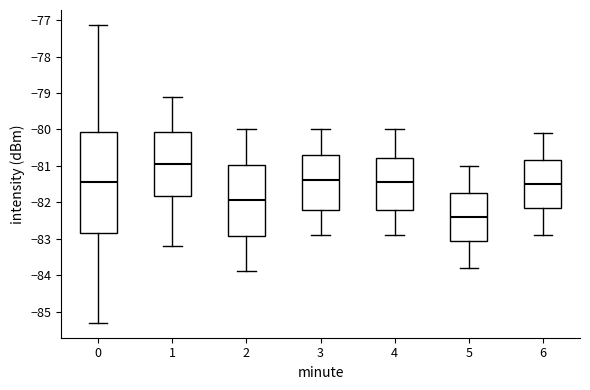

Reading left to right, transcribe this box plot: for each box, give where its median line is, the range the box spans, and where its two whiskers end, as read against the y-axis. The values are not printed on the chart, so give them approximately, as read against the axis.

0: median -81.4, box -82.8 to -80.1, whiskers -85.3 to -77.1
1: median -80.9, box -81.8 to -80.1, whiskers -83.2 to -79.1
2: median -81.9, box -82.9 to -81.0, whiskers -83.9 to -80.0
3: median -81.4, box -82.2 to -80.7, whiskers -82.9 to -80.0
4: median -81.4, box -82.2 to -80.8, whiskers -82.9 to -80.0
5: median -82.4, box -83.0 to -81.7, whiskers -83.8 to -81.0
6: median -81.5, box -82.1 to -80.8, whiskers -82.9 to -80.1